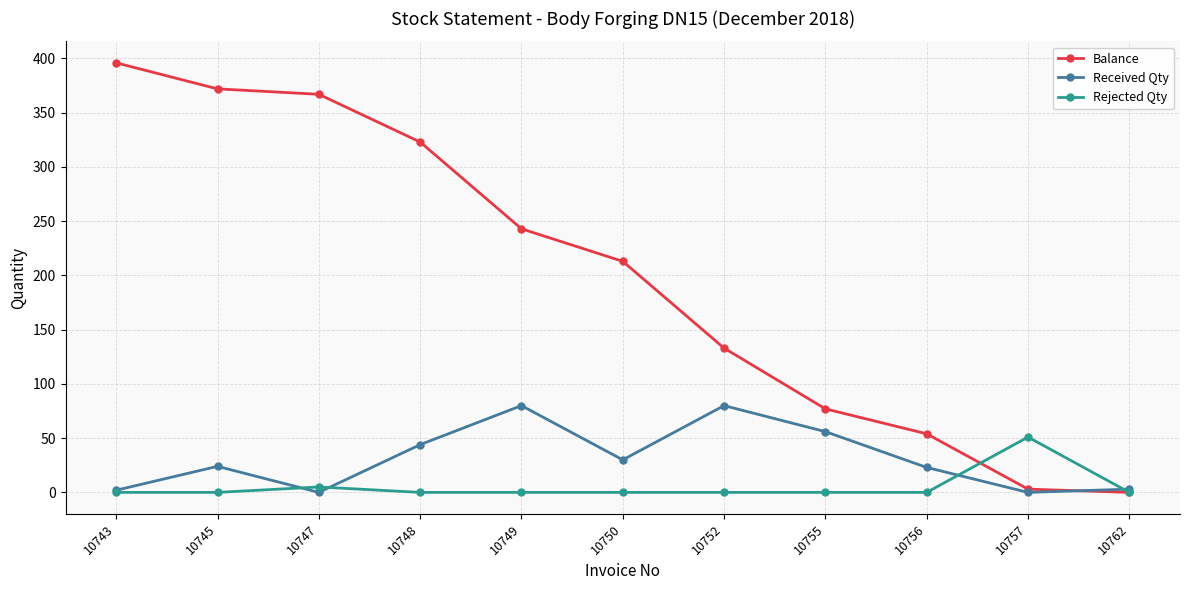

How many positive values does the Balance series have?

10